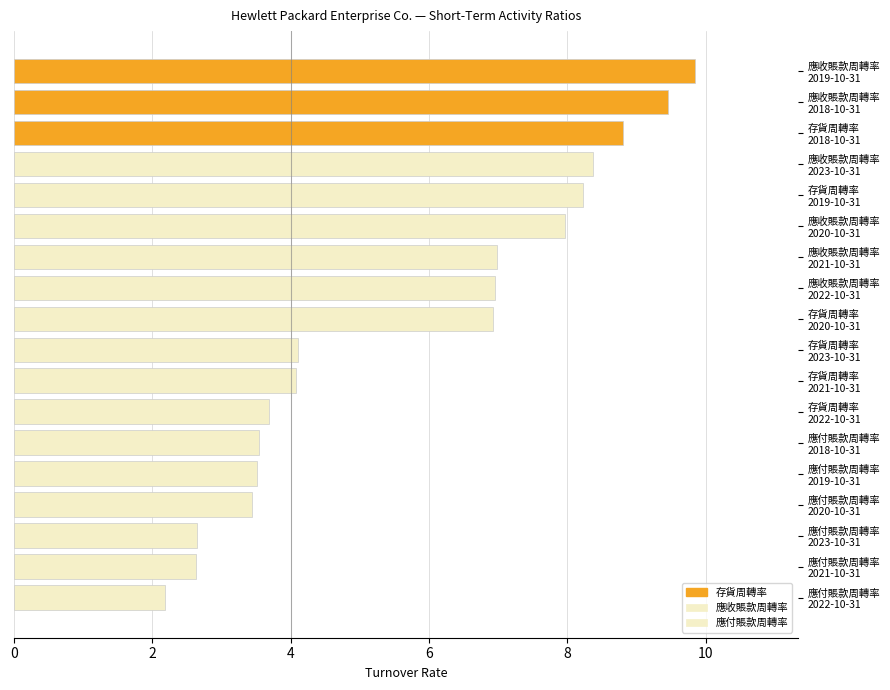

What is the sum of the 存貨周轉率 values at 存貨周轉率 2020-10-31 and 存貨周轉率 2022-10-31?

10.6